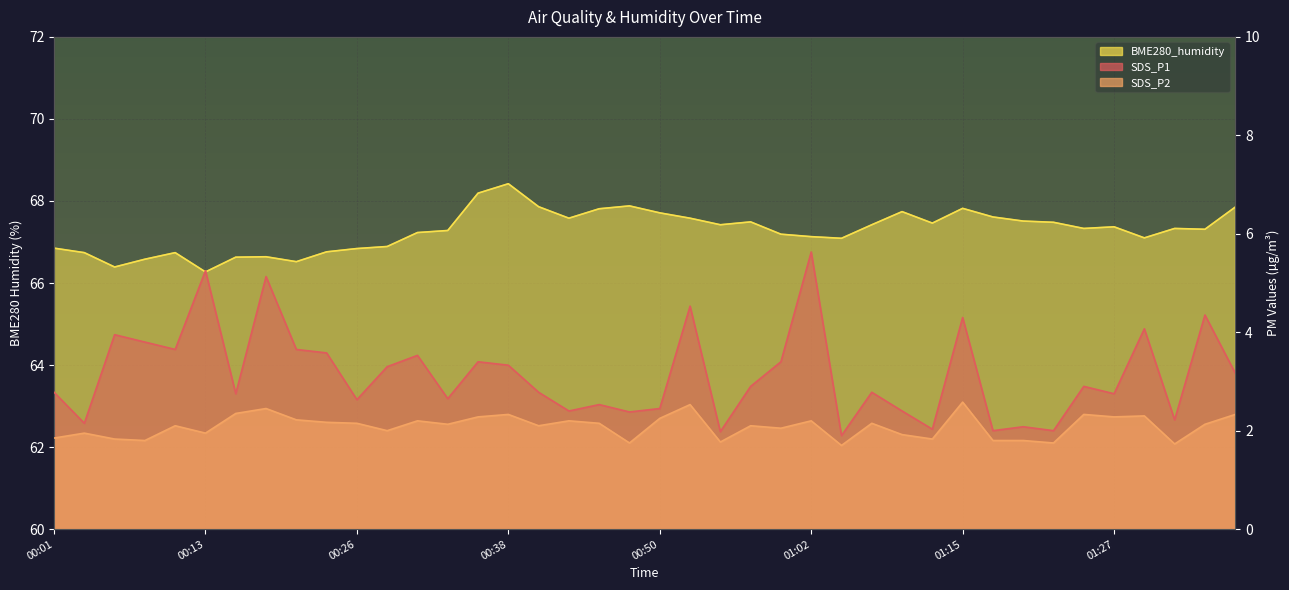

Where is BME280_humidity nearest to the value 67?

01:05